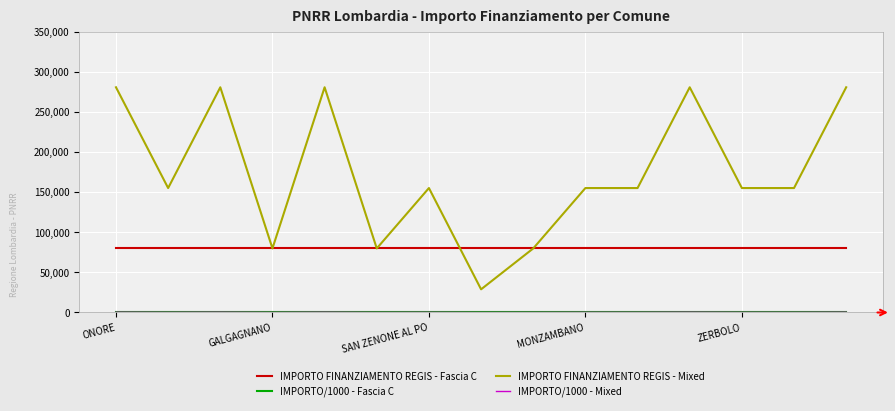

What is the minimum value for IMPORTO FINANZIAMENTO REGIS - Mixed?

28902.0